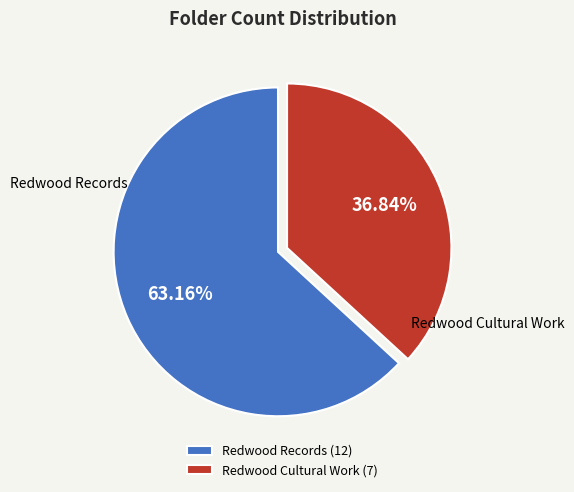

What percentage is the Redwood Cultural Work slice, to the nearest percent?

37%